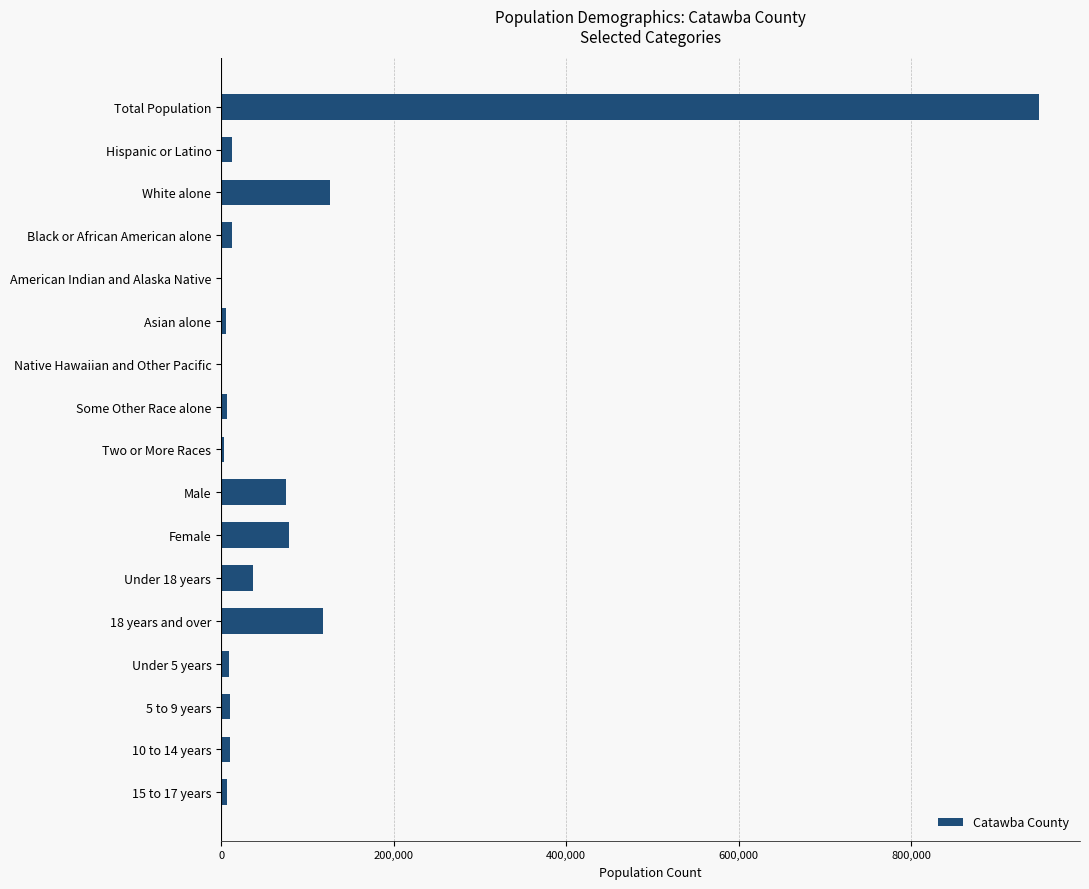

The chart shows a value of 190074 at White alone. True or false?

False